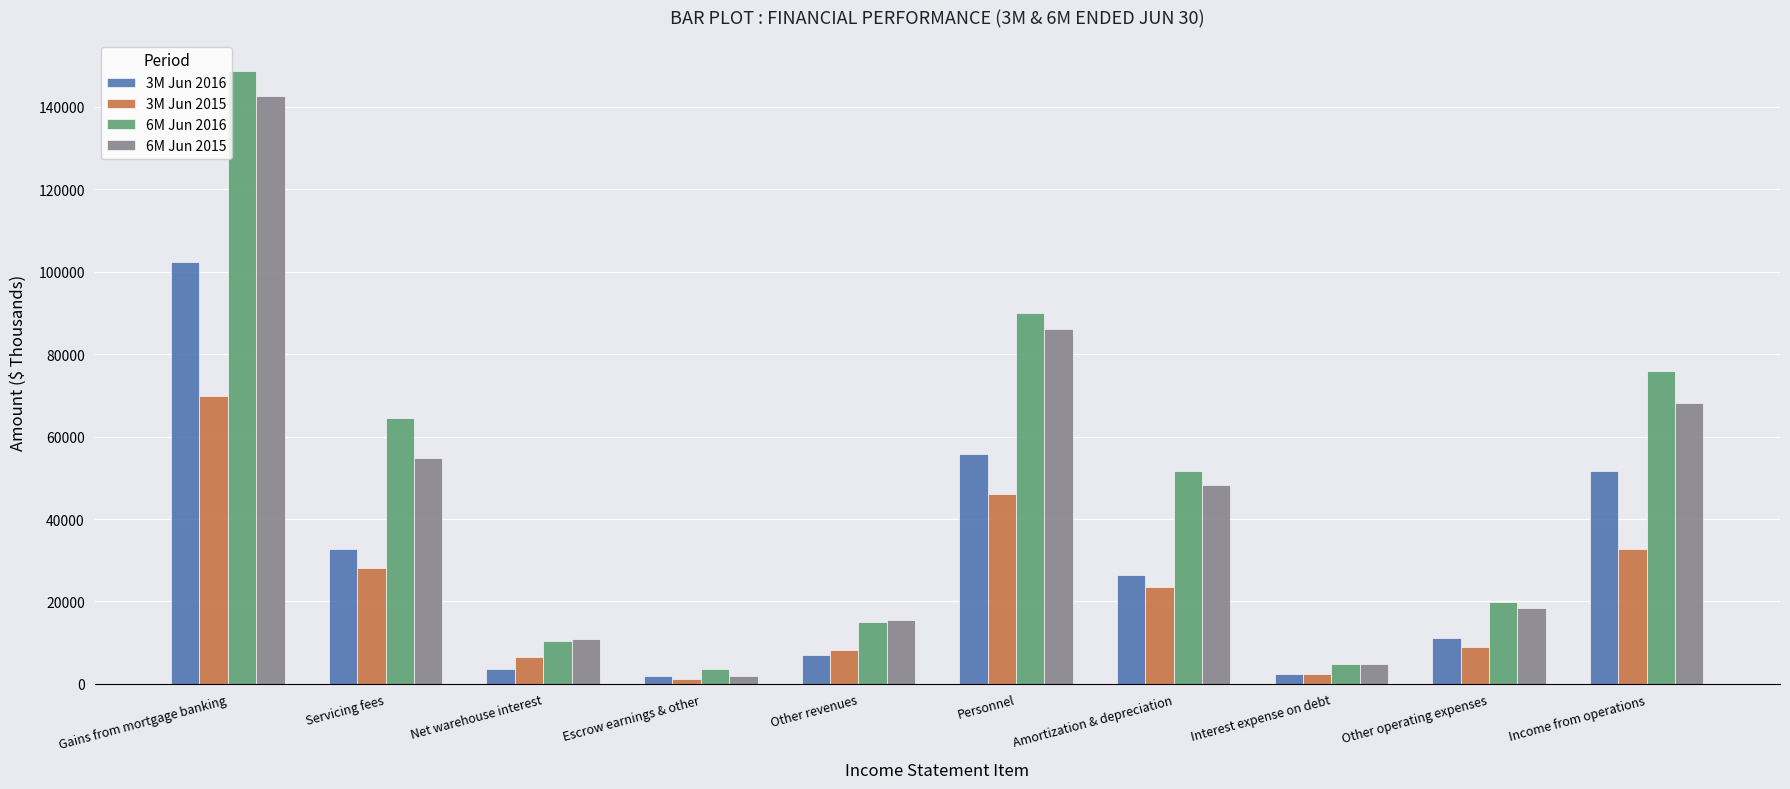

At how many categories does at least one series exceed 114595?

1